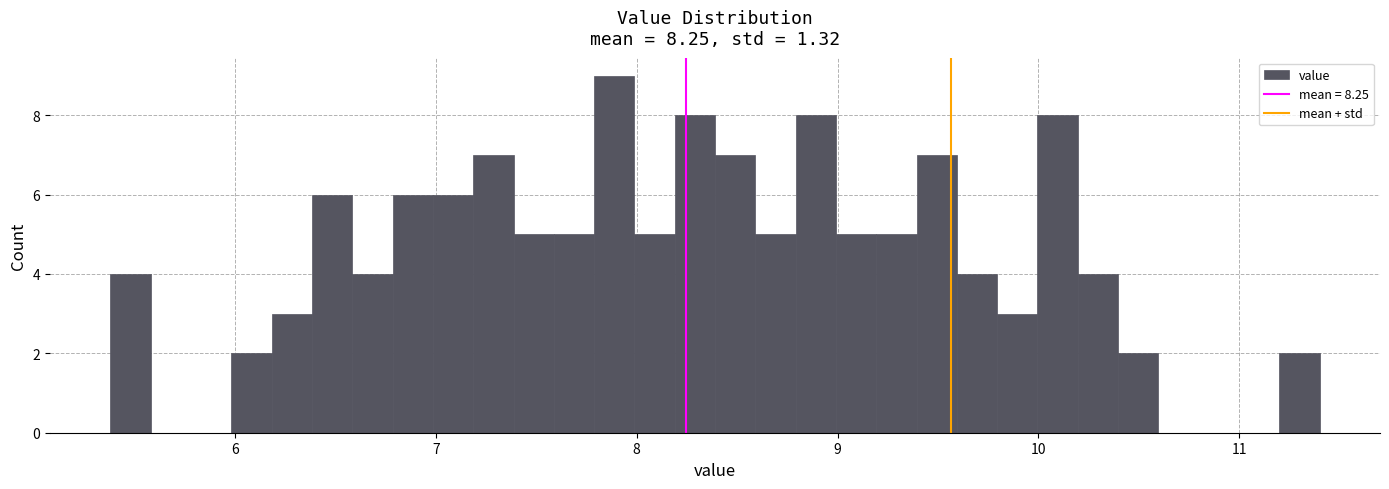

Around what value on the x-axis is the tallest bar? Give the approximate position of its centre, as read against the axis.

7.9